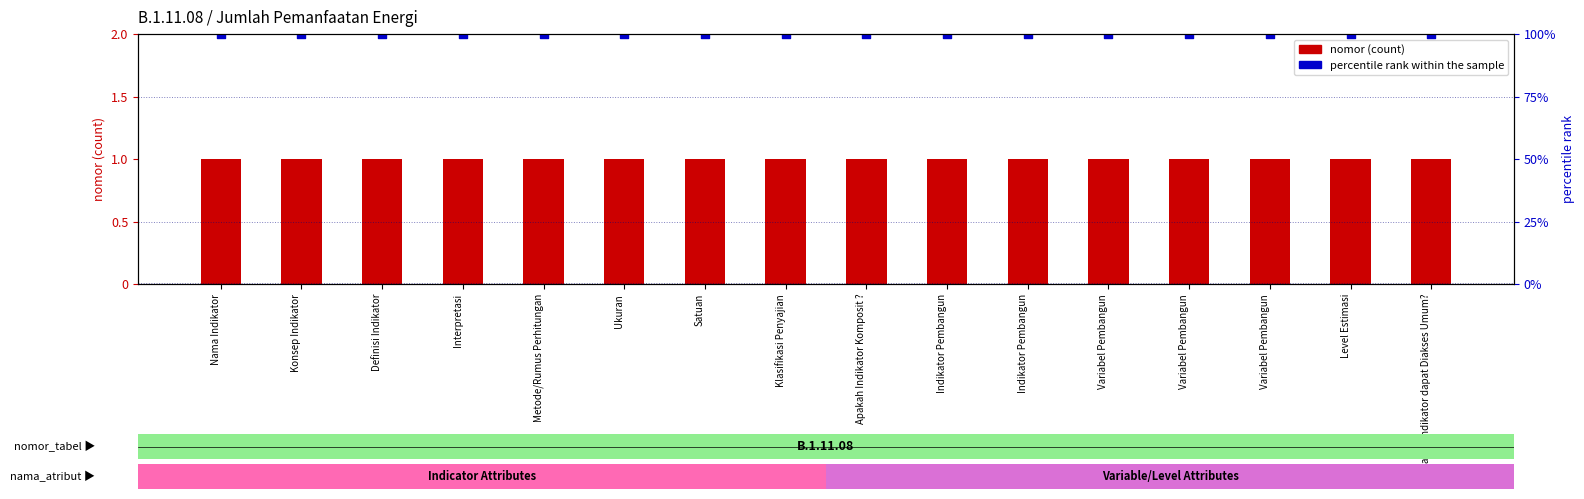

Which series contains the lowest Y value?

nomor (count)